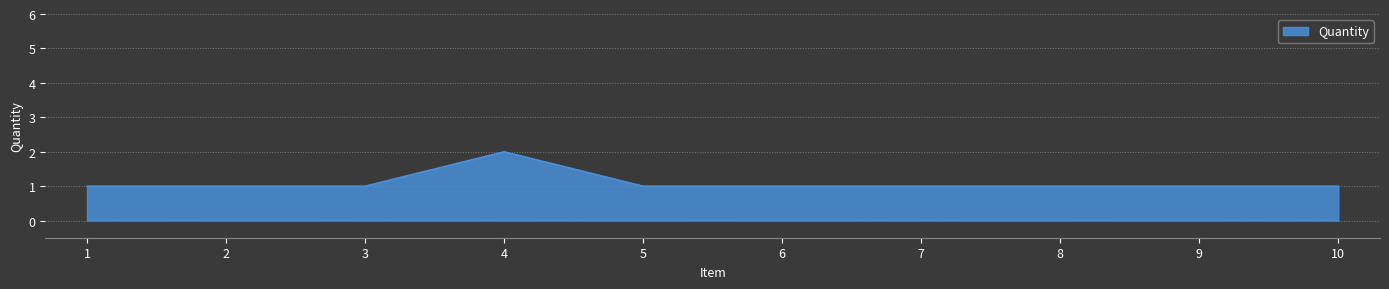

Which label corresponds to the largest value in the chart?

4